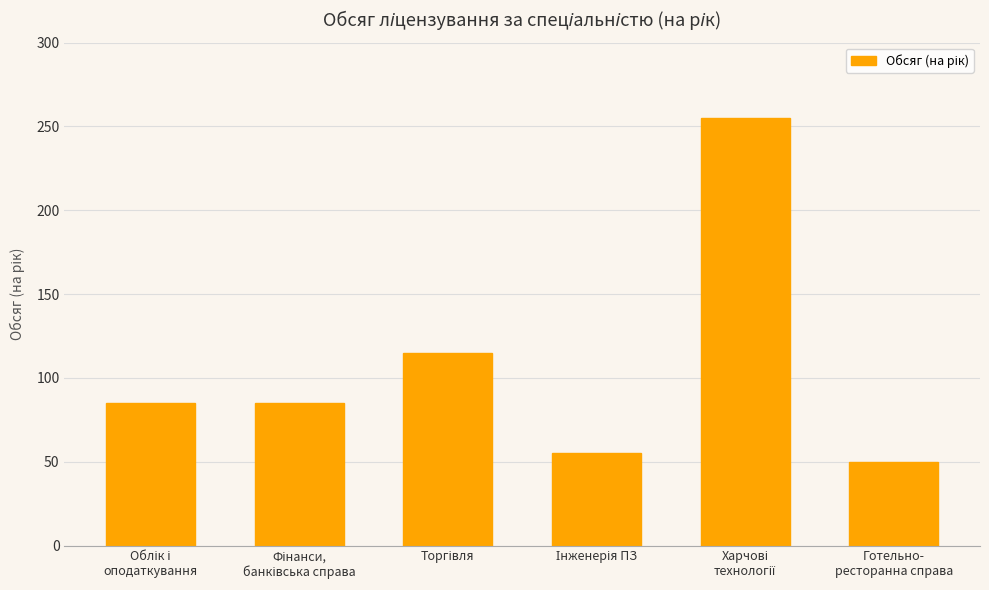

What is the difference between the maximum and minimum values?

205